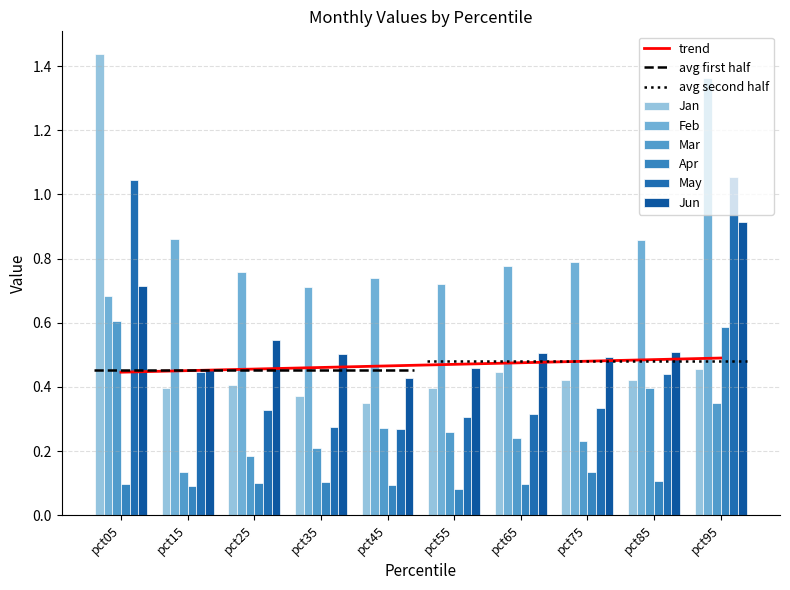

At which label does Apr reach its minimum?

pct55